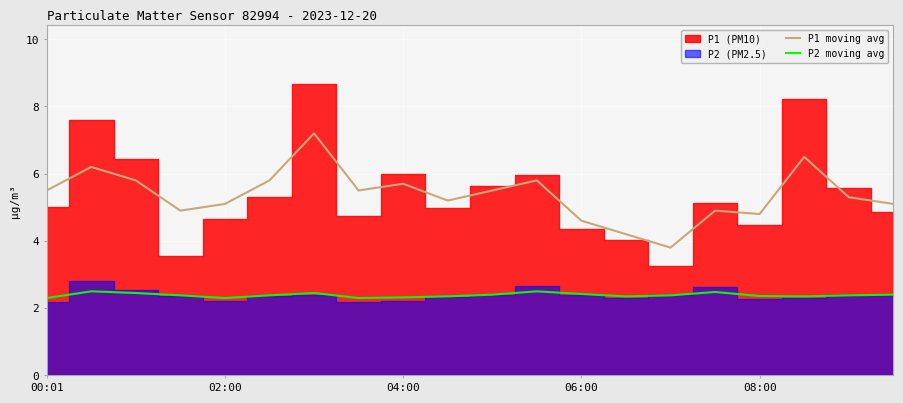

Between 7 and 11, which series saw the biggest shift?

P1 moving avg